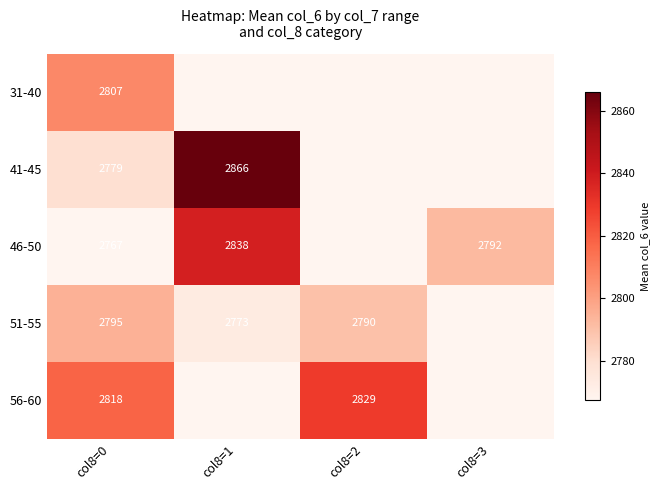

What is the maximum value shown in the chart?

2866.0